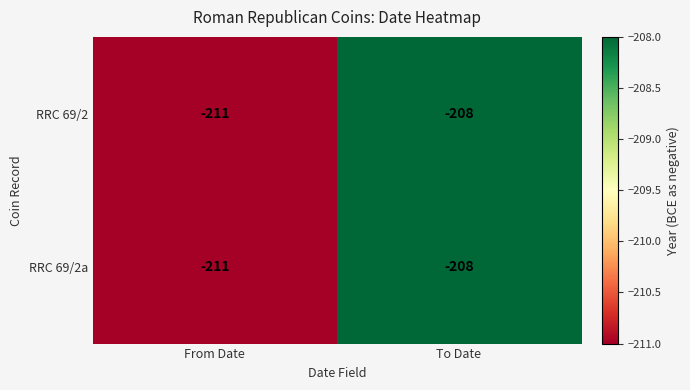

What is the sum of the RRC 69/2a values at To Date and From Date?

-419